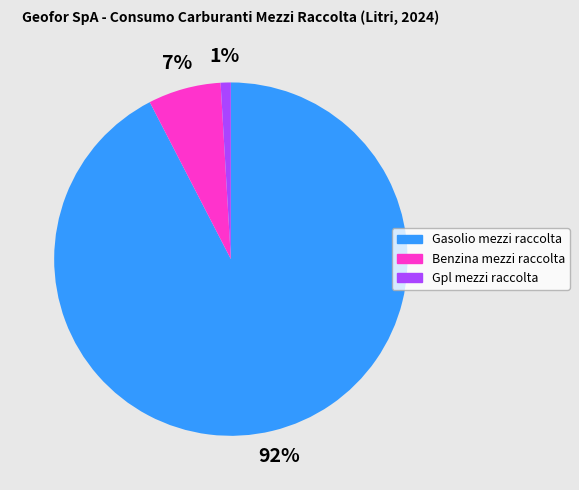

To the nearest percent, what is the difference between the largest and smallest slice percentages?

91%